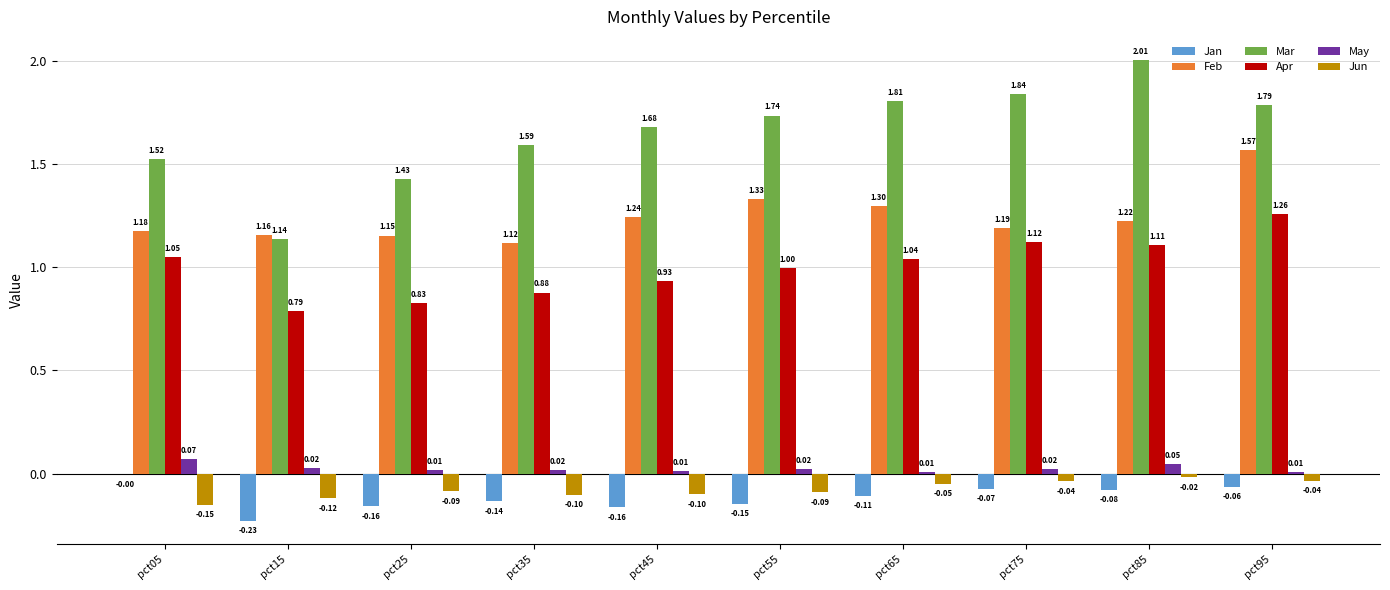

Is the value of Jan at pct35 greater than the value of Apr at pct55?

No